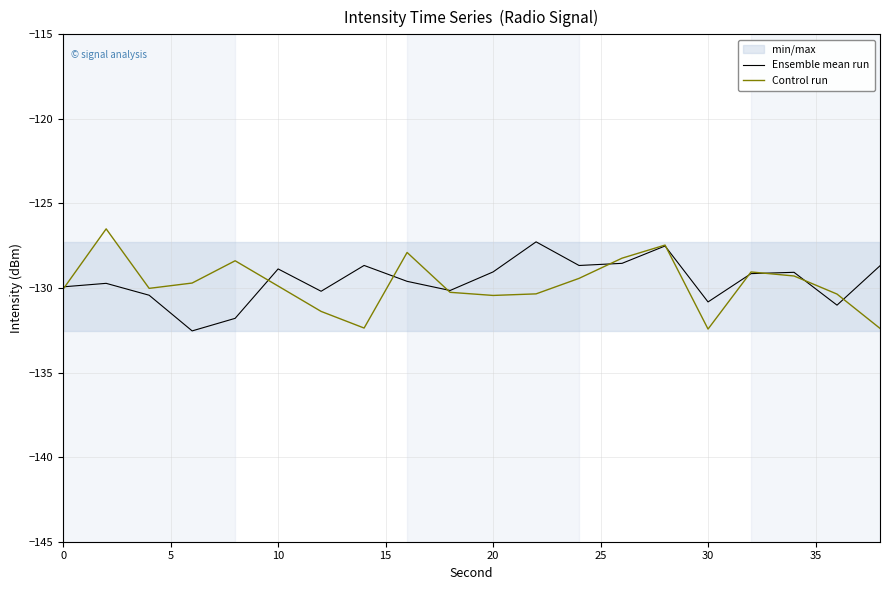

What is the maximum value for Control run?

-126.5